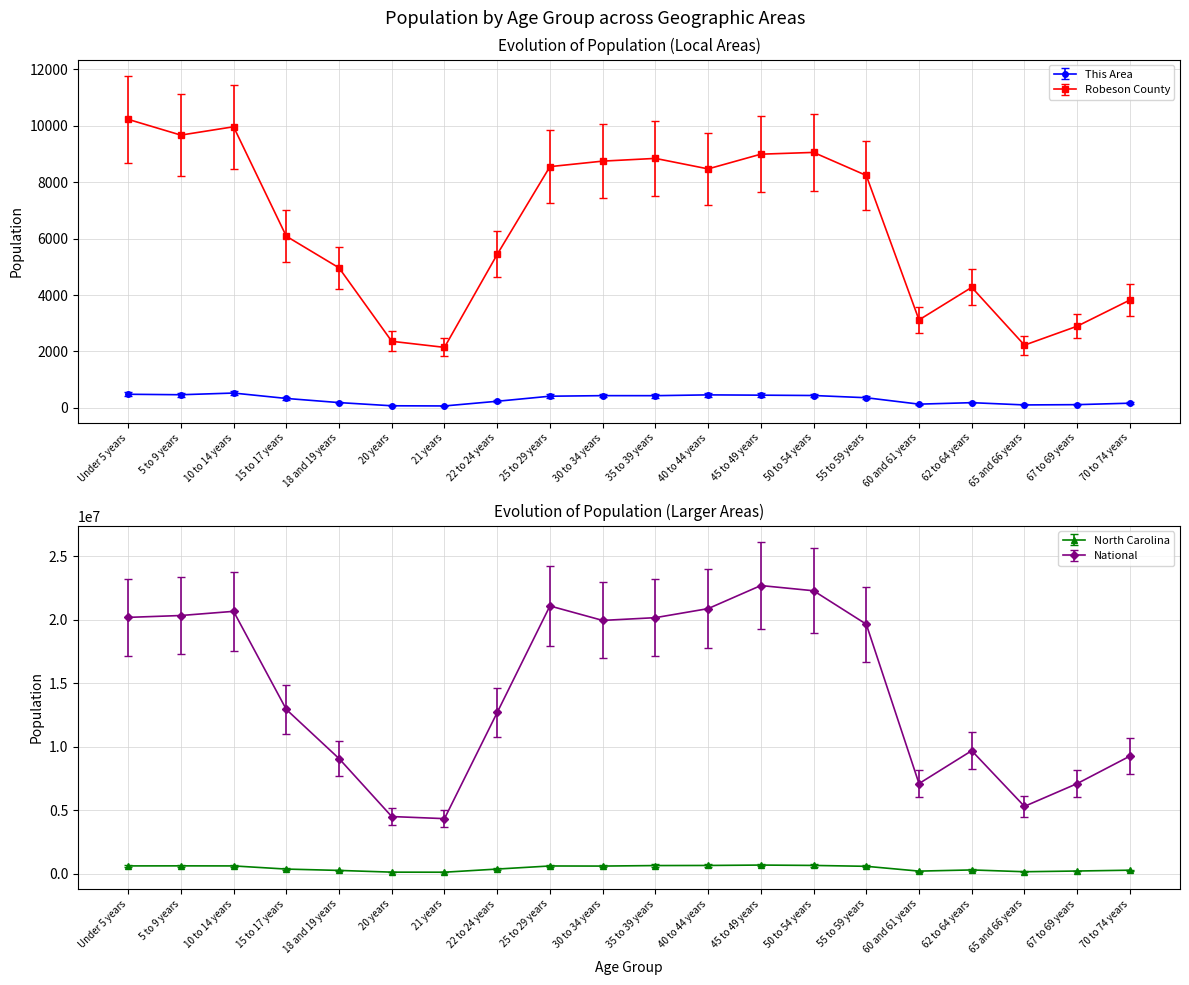

What is the sum of all Robeson County values?

128031